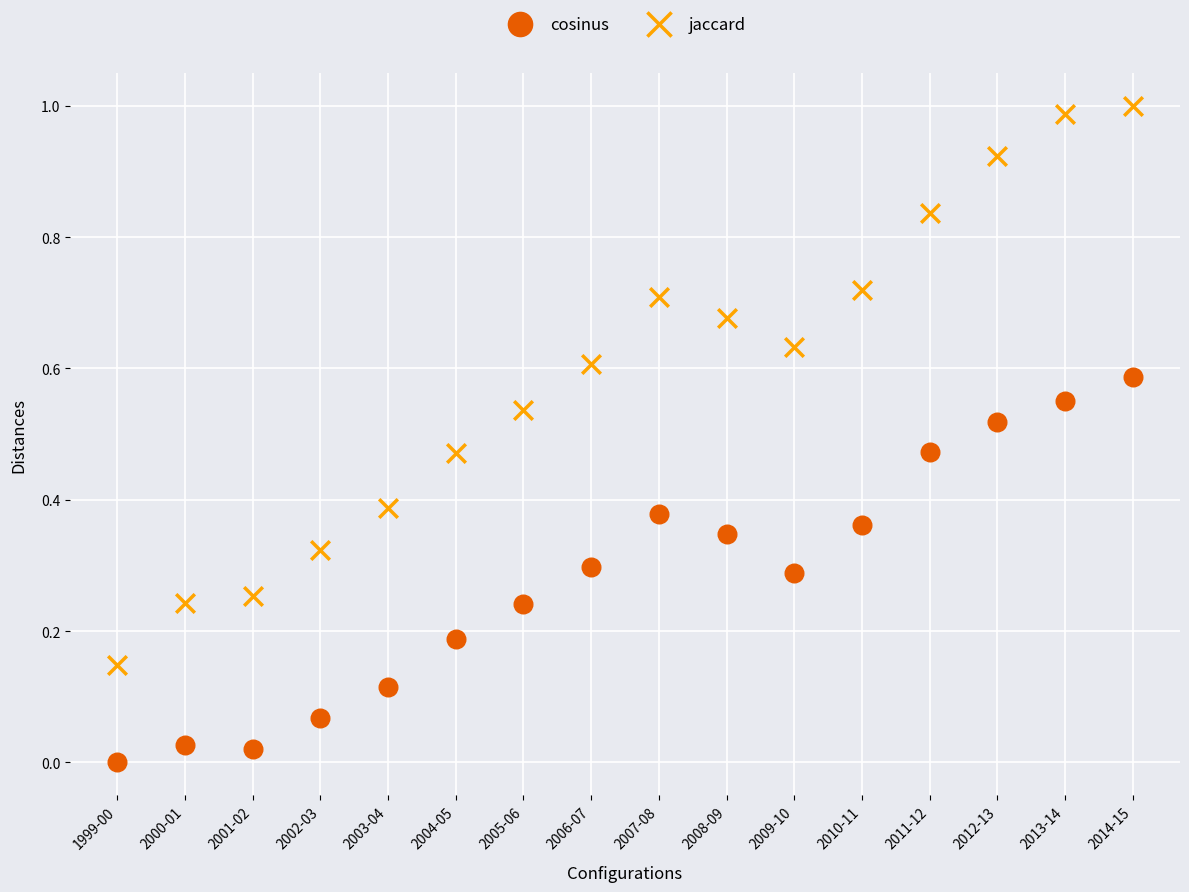

Which series contains the highest Y value?

jaccard